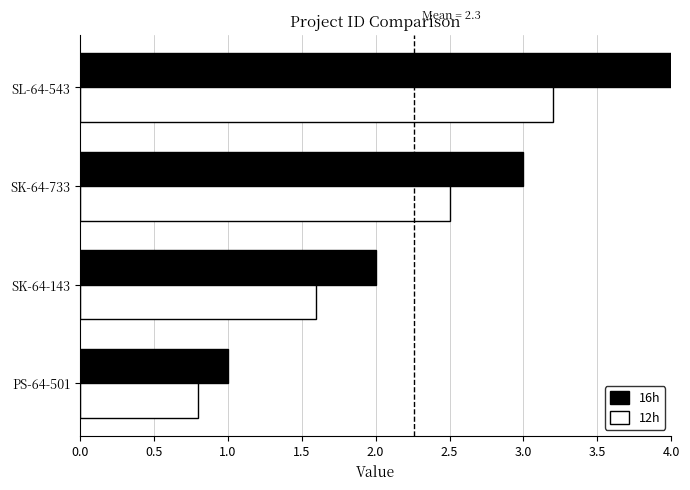

Which category has the highest value in the 12h series?

SL-64-543